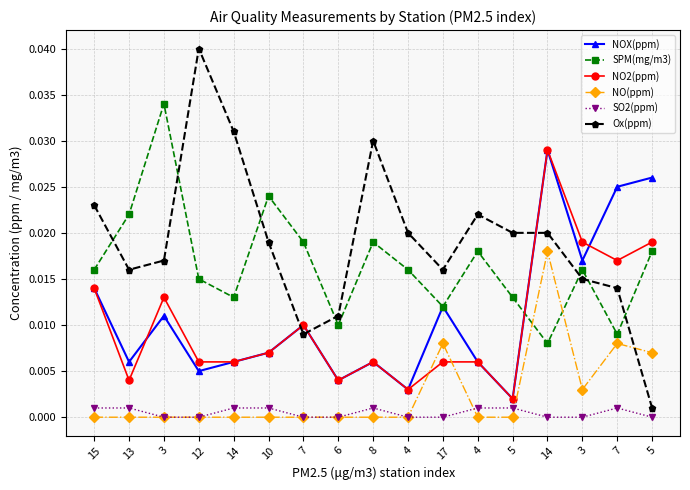

How many distinct data groups are displayed?

6